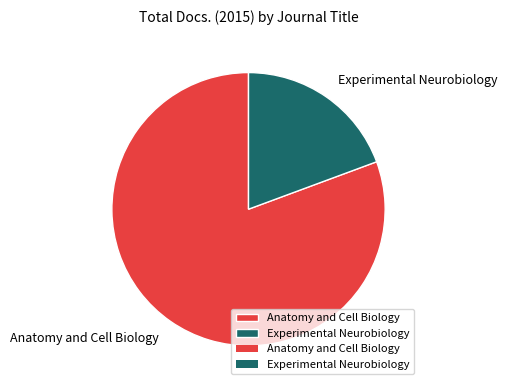

Which slice is the largest?

Anatomy and Cell Biology